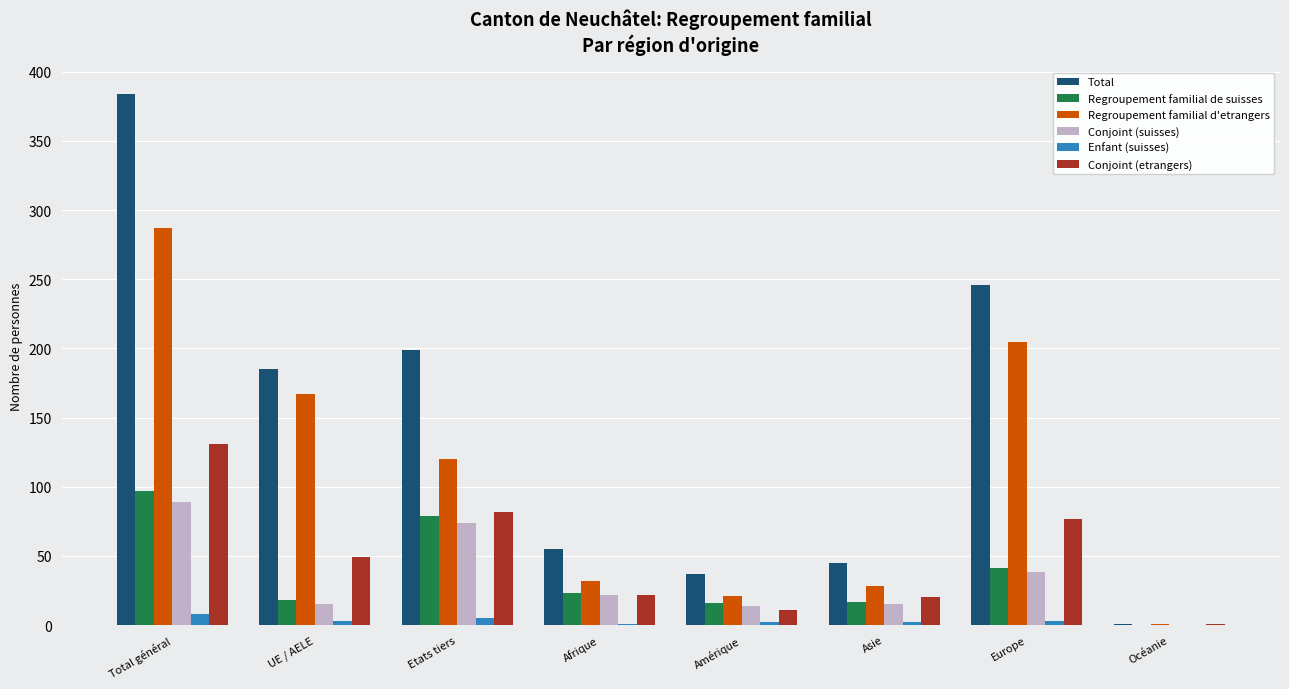

Which series changed the most between Total général and UE / AELE?

Total